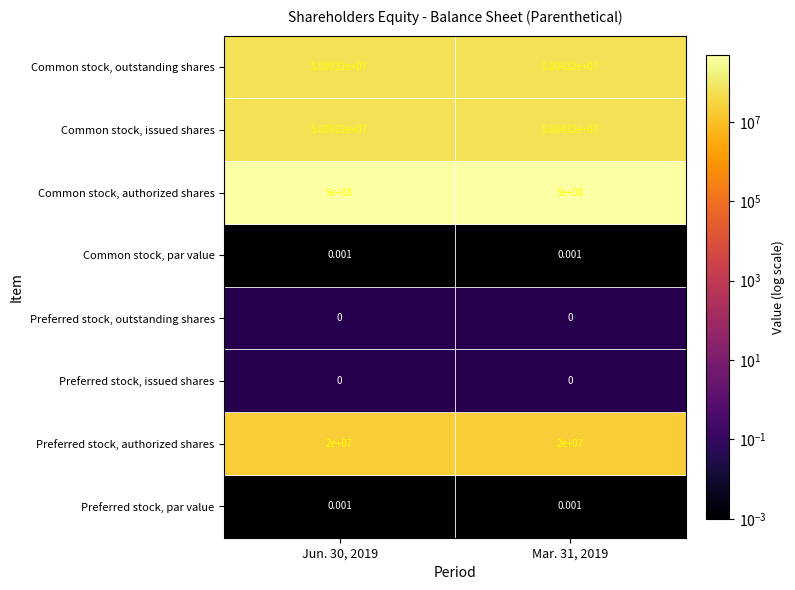

List the labels in order of Common stock, issued shares value, smallest first.

1, 0